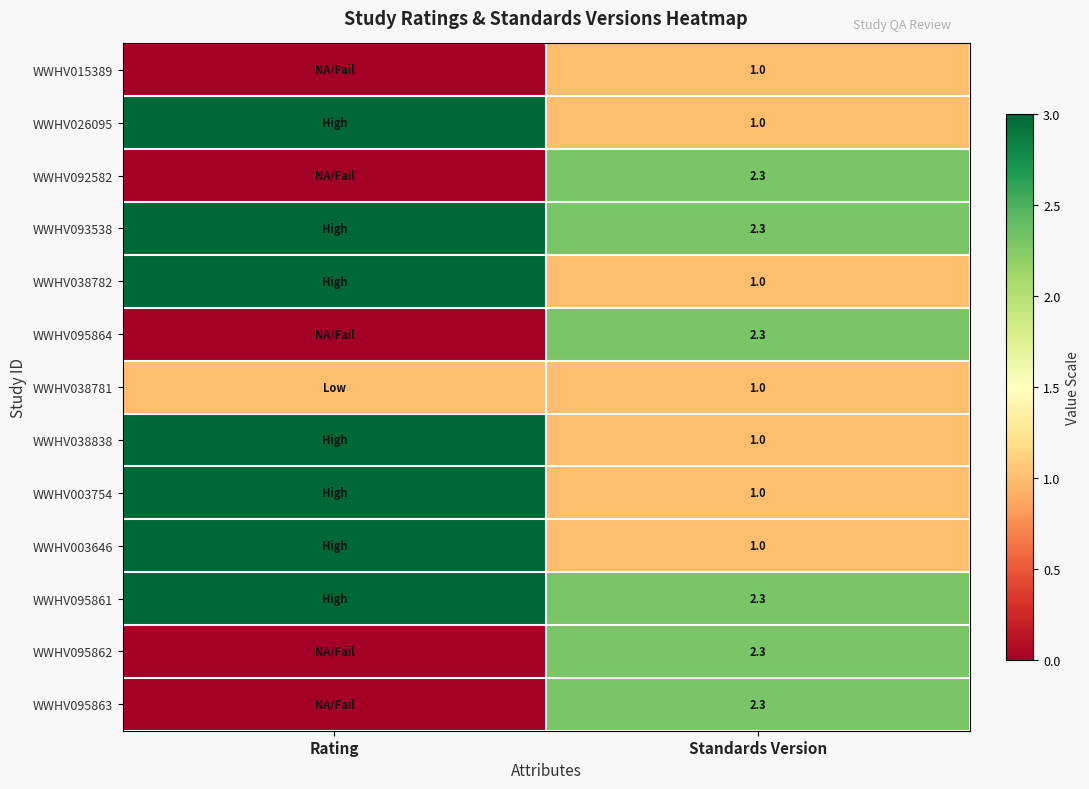

Is the value of WWHV038781 at Standards Version greater than the value of WWHV095861 at Standards Version?

No